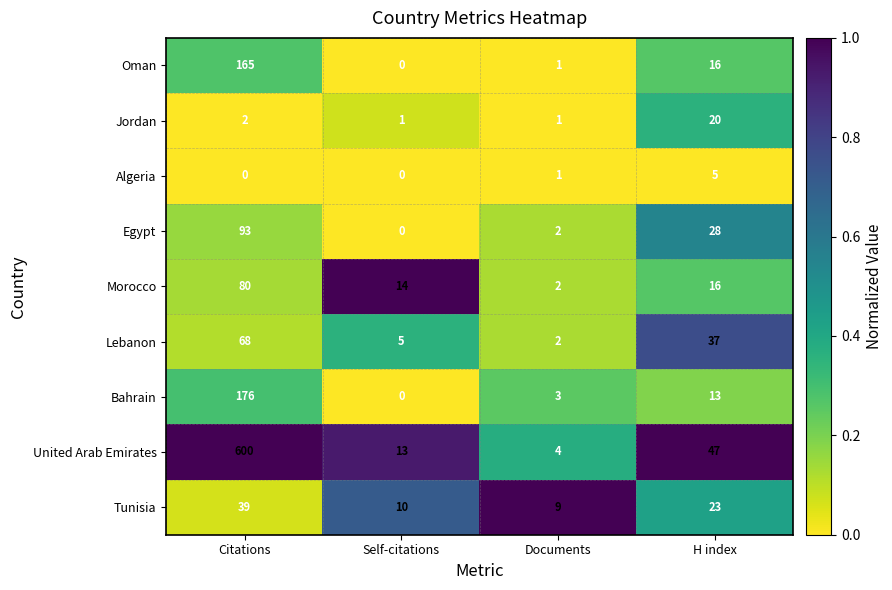

At how many categories does at least one series exceed 0?

4